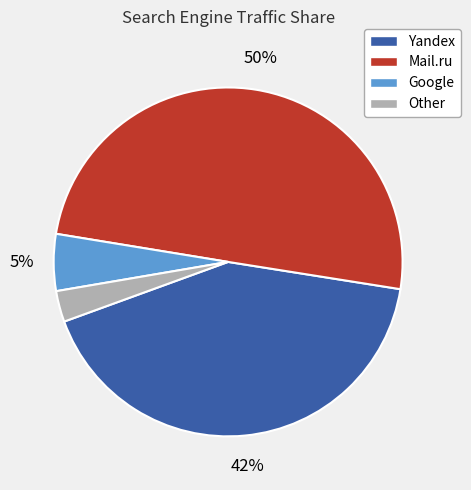

True or false: Yandex accounts for 42% of the total.

True